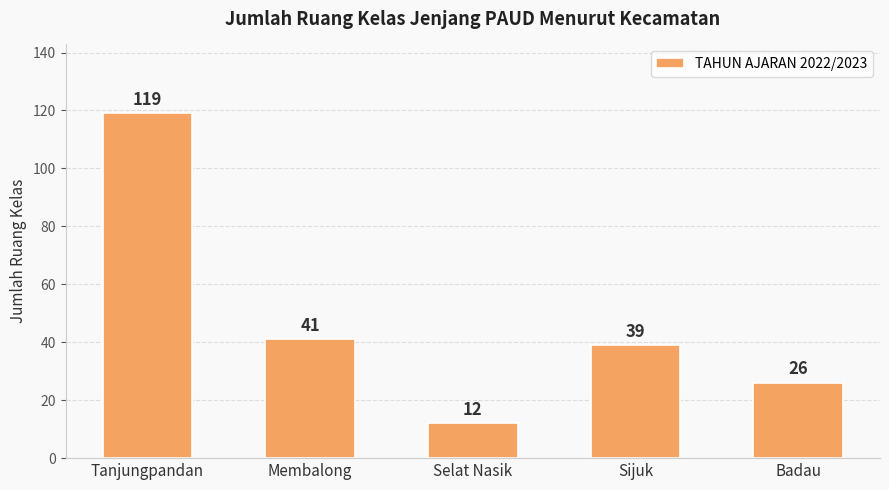

Count the number of data series in this chart.

1